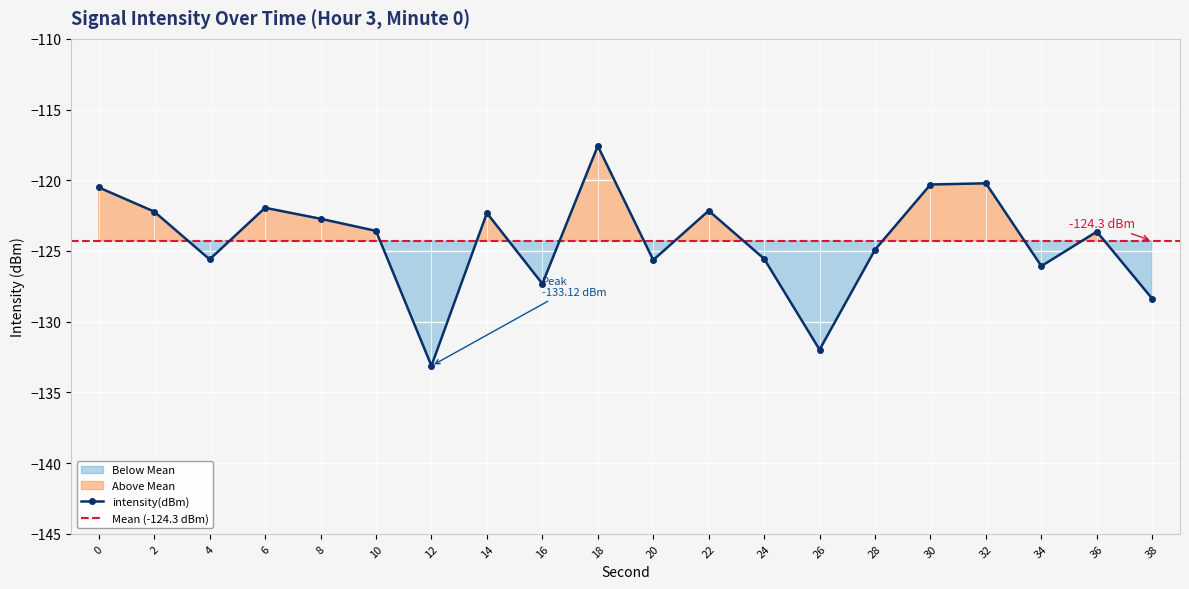

Reading left to right, what are all the values shown in this chart?

-120.5	-122.2	-125.6	-121.9	-122.7	-123.6	-133.1	-122.3	-127.3	-117.6	-125.6	-122.2	-125.6	-132.0	-124.9	-120.3	-120.2	-126.1	-123.6	-128.4